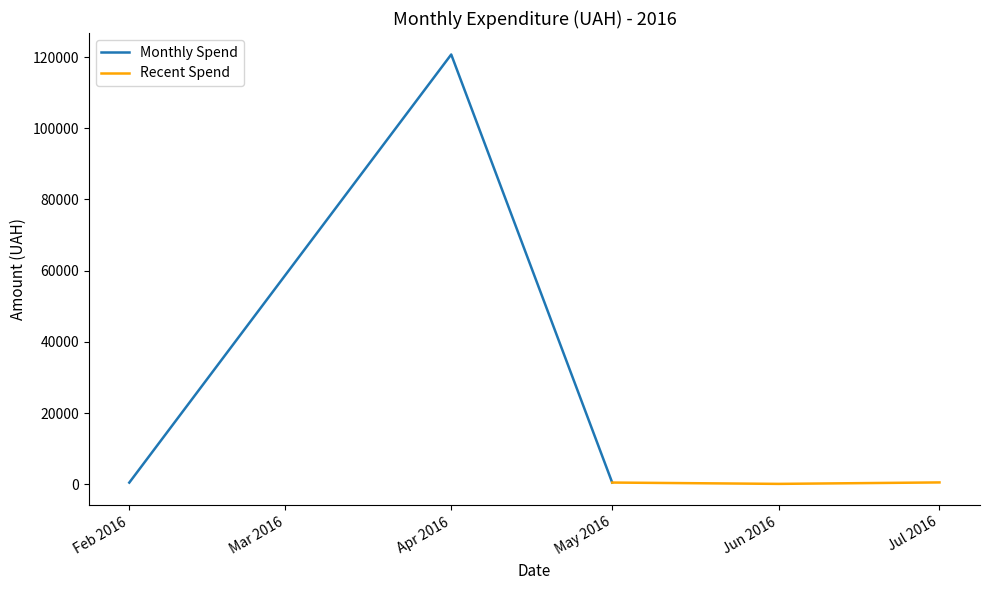

Where is Monthly Spend nearest to the value 60601?

May 2016